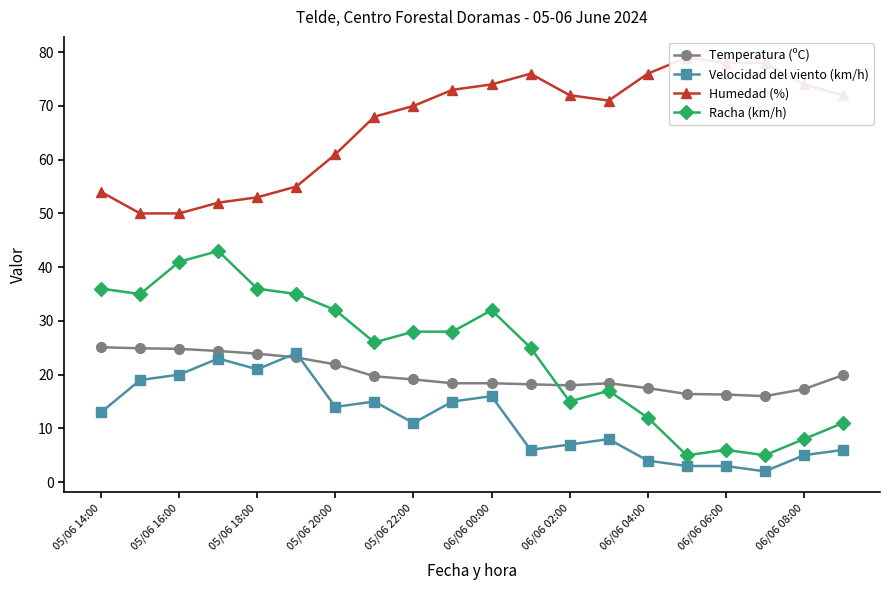

How many categories are shown in the chart?

20